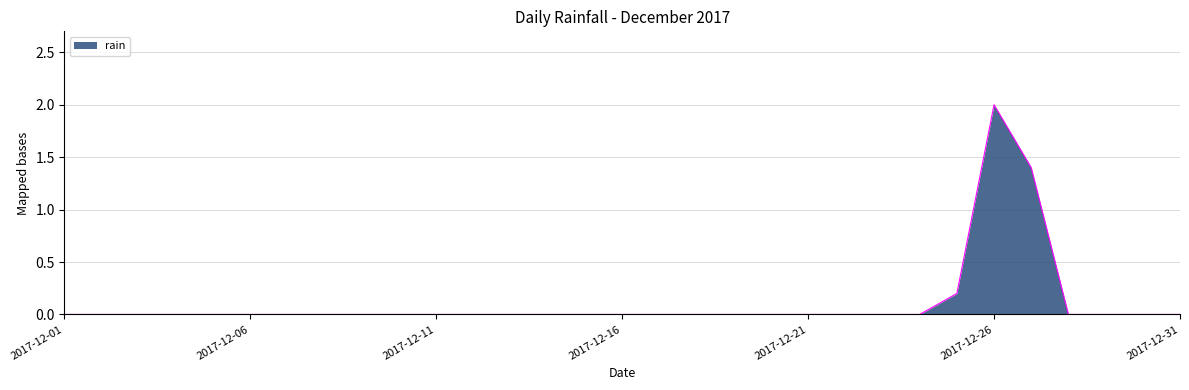

How many series are shown in this chart?

1